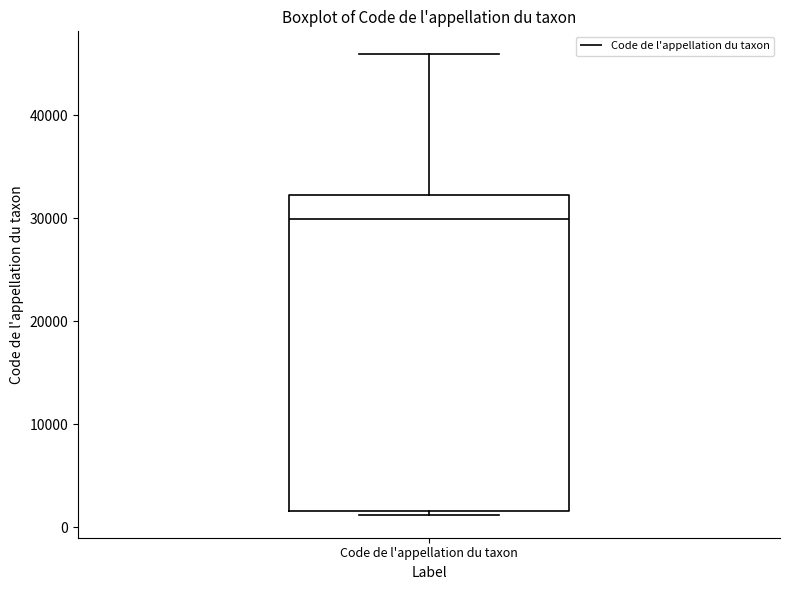

Transcribe this box plot: give where the median line is, the range the box spans, and where the two whiskers end, as read against the y-axis. The values are not printed on the chart, so give them approximately, as read against the axis.

median 30000, box 2000 to 32000, whiskers 1000 to 46000